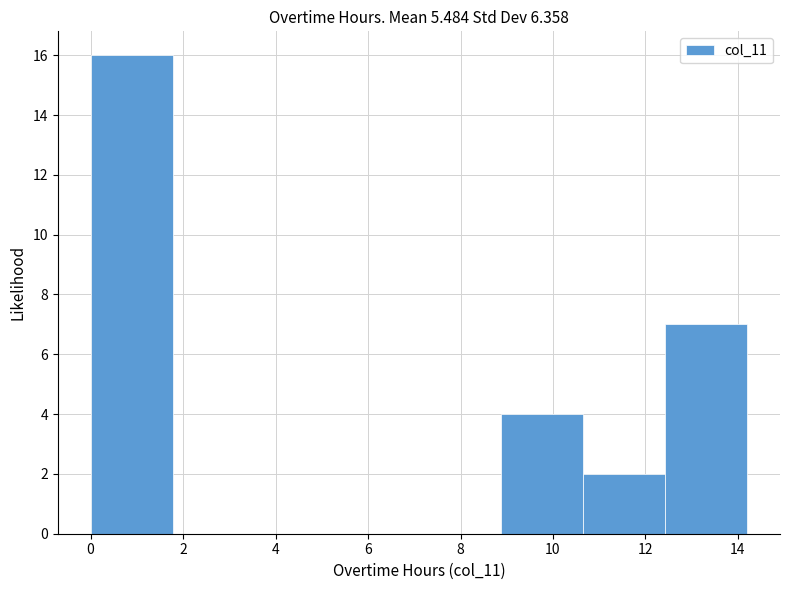

Reading left to right, transcribe this chart: for each bar, give the range it covers on the x-axis and its height. Neither the bar edges nor the heights are printed on the chart, so give them approximately, as read against the axes.

0.0 to 1.8: 16
1.8 to 3.6: 0
3.6 to 5.4: 0
5.4 to 7.2: 0
7.2 to 8.8: 0
8.8 to 10.6: 4
10.6 to 12.4: 2
12.4 to 14.2: 7